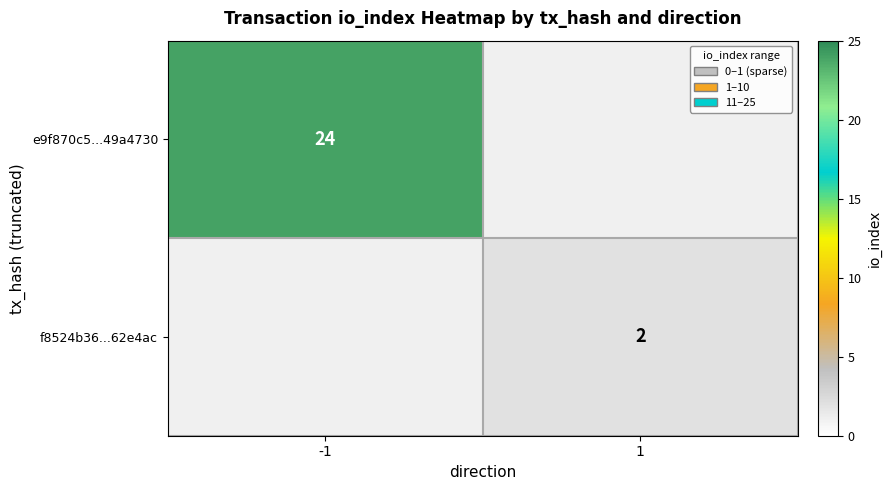

True or false: f8524b36...62e4ac has a value of 2 at 1.

True